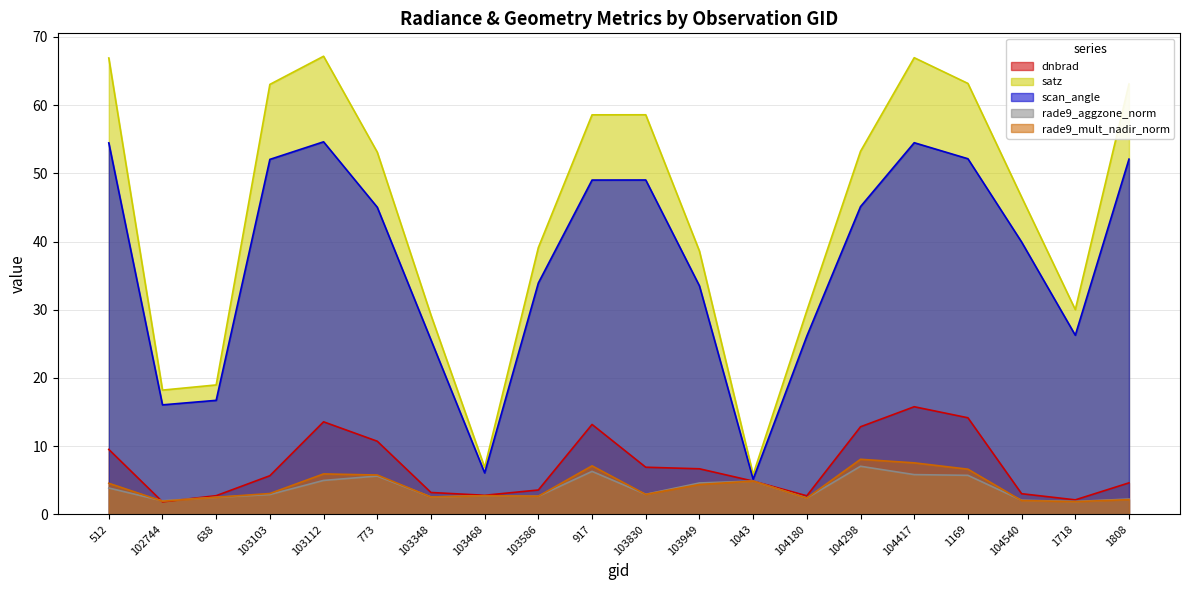

What is the spread (max minus min) of values at 103468?

4.1